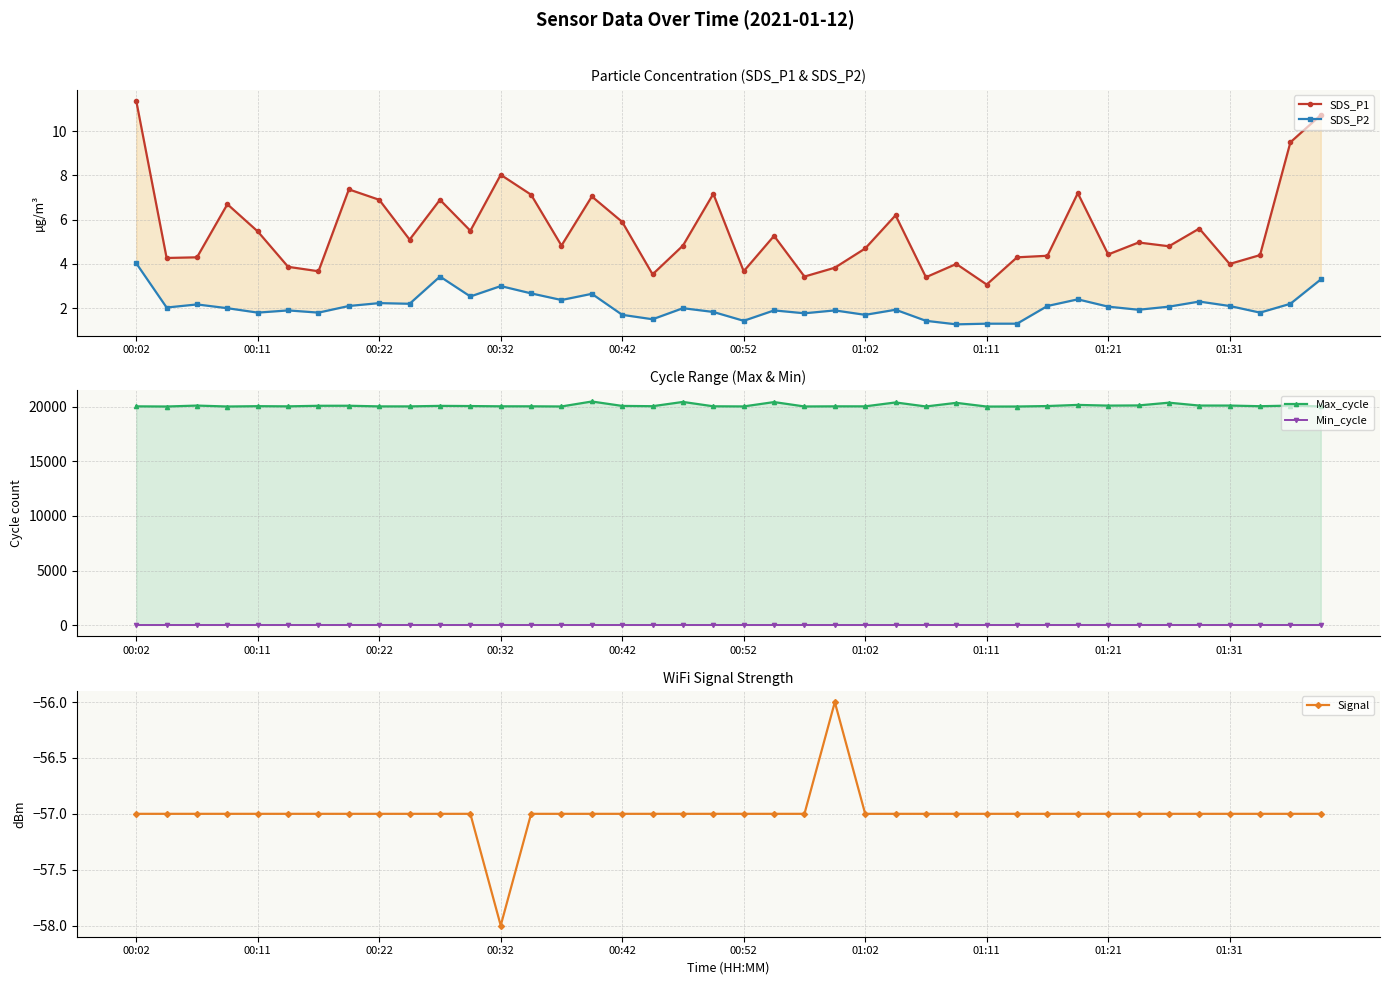

The Max_cycle series shows 20441.0 at 18. True or false?

True